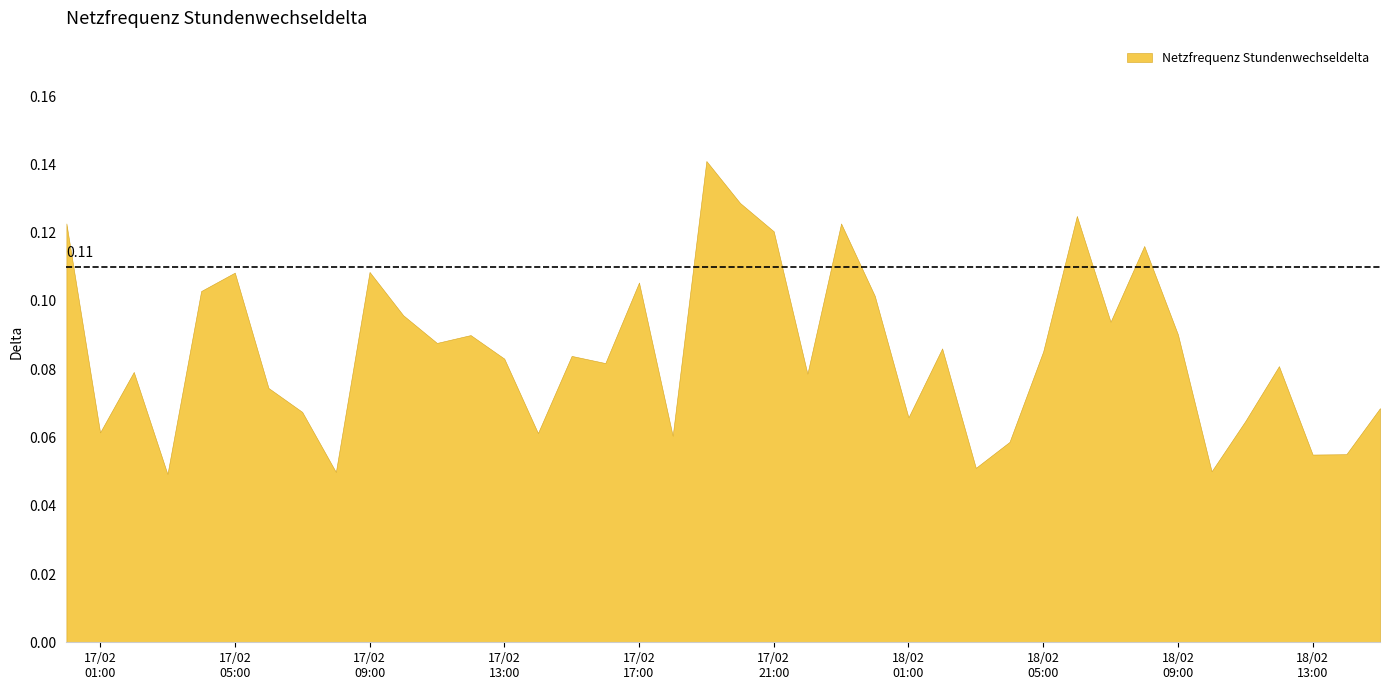

Where is the first local minimum?

17/02
01:00